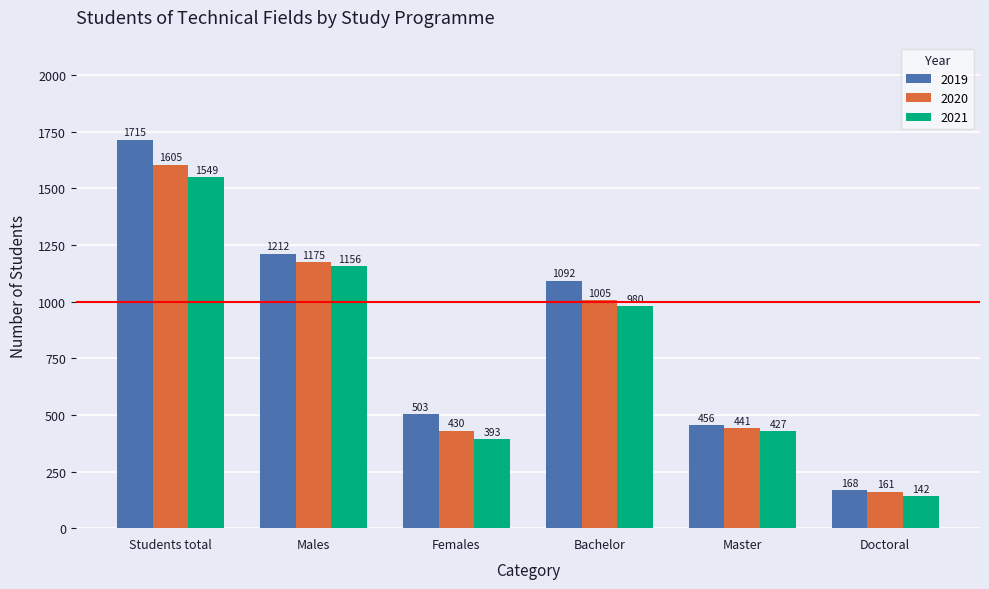

The value of 2021 at Doctoral is 220. True or false?

False